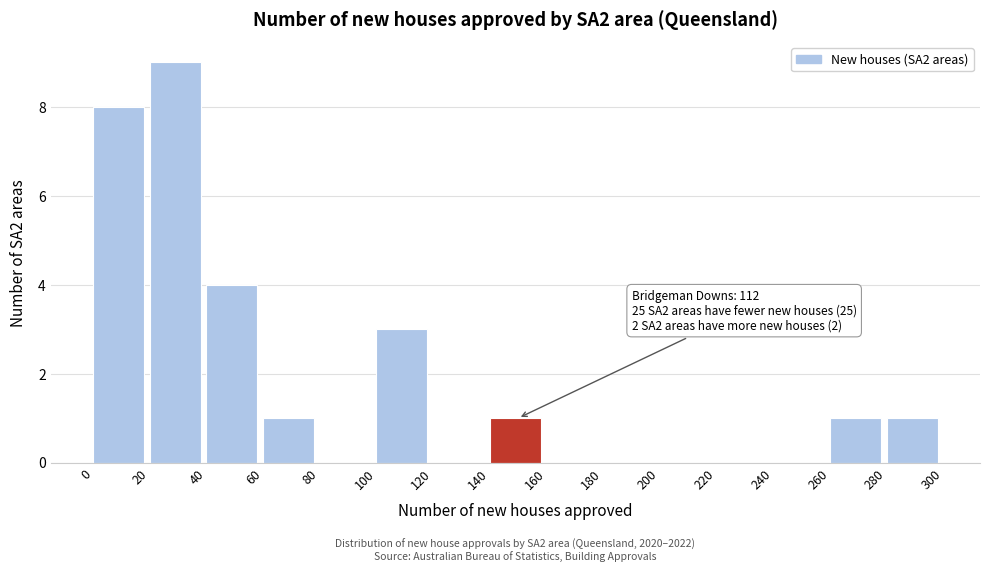

Which range on the x-axis has the tallest bar?

20 to 40